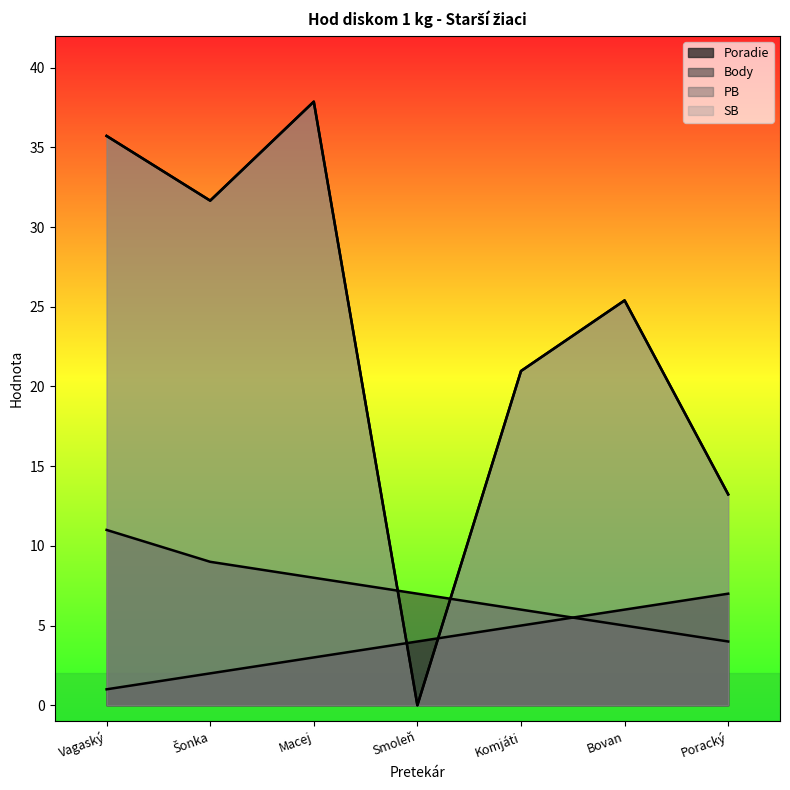

What is the spread (max minus min) of values at Komjáti?

16.0